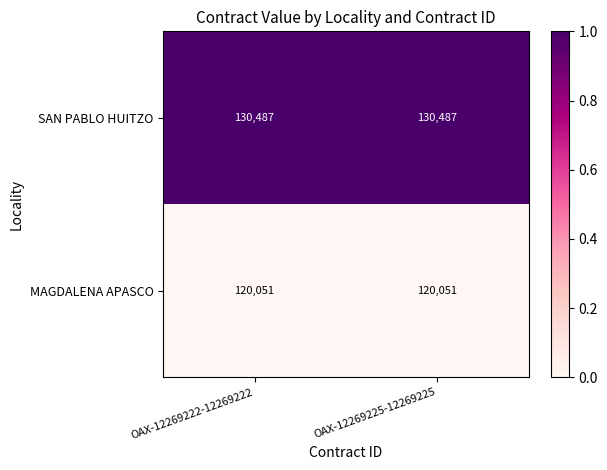

What is the greatest value displayed?

130487